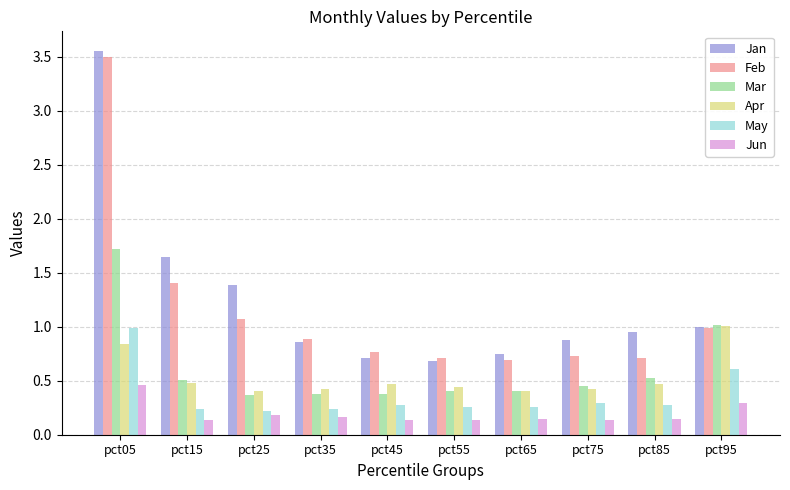

How many categories are shown in the chart?

10